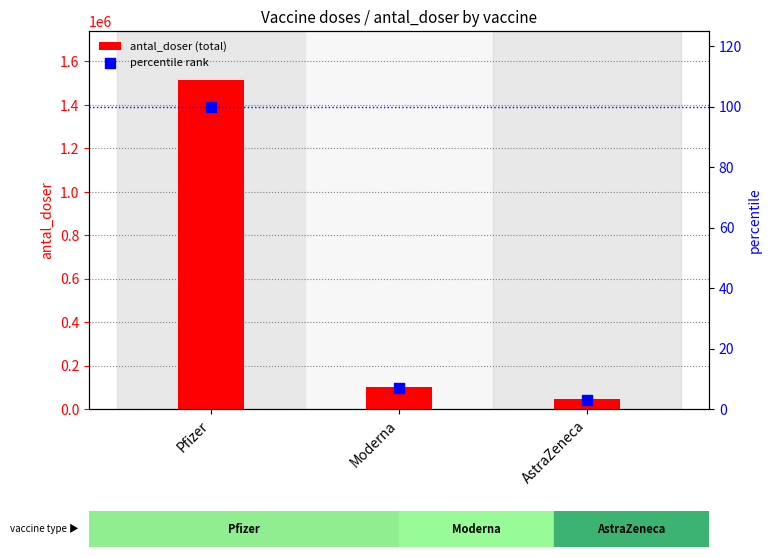

At which category is the sum across all series the highest?

Pfizer